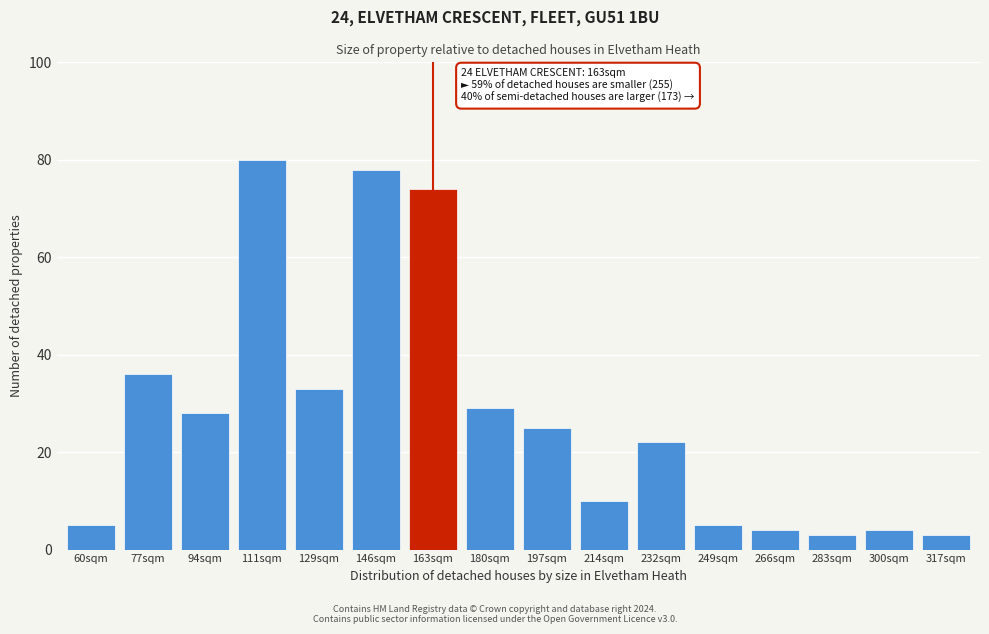

Reading left to right, transcribe all the data shown in this chart.

60sqm=5	77sqm=36	94sqm=28	111sqm=80	129sqm=33	146sqm=78	163sqm=74	180sqm=29	197sqm=25	214sqm=10	232sqm=22	249sqm=5	266sqm=4	283sqm=3	300sqm=4	317sqm=3